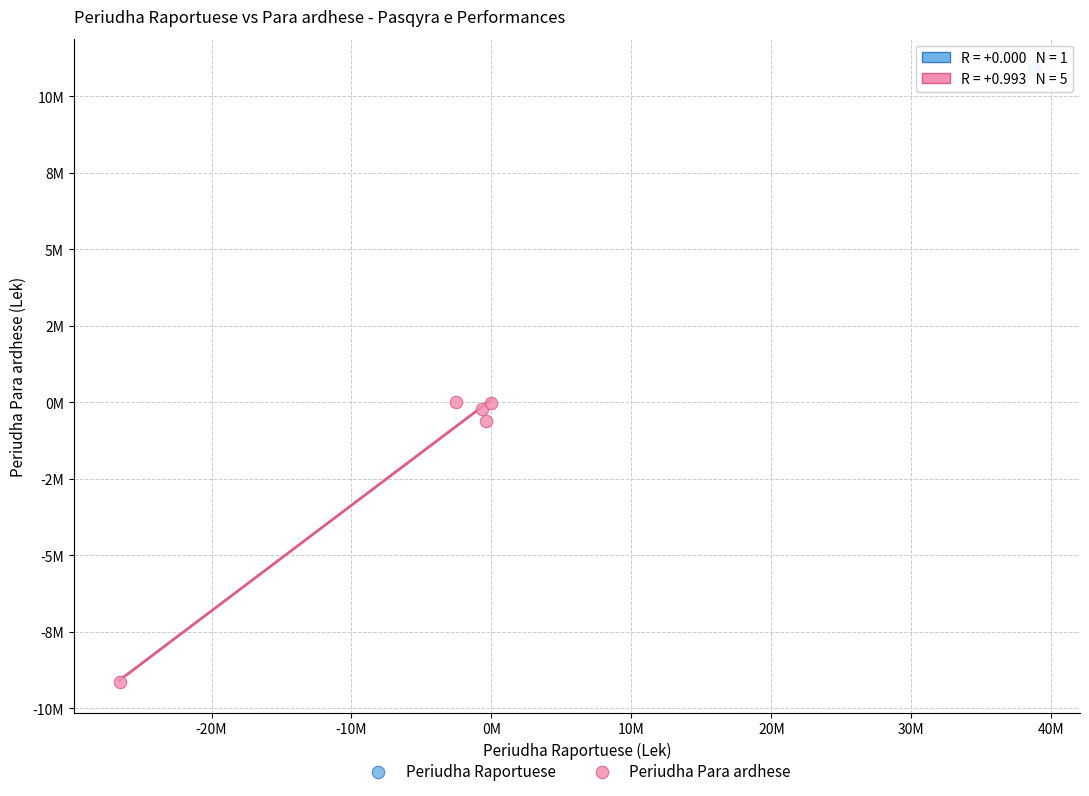

What are all the series names shown in the legend?

Periudha Raportuese, Periudha Para ardhese